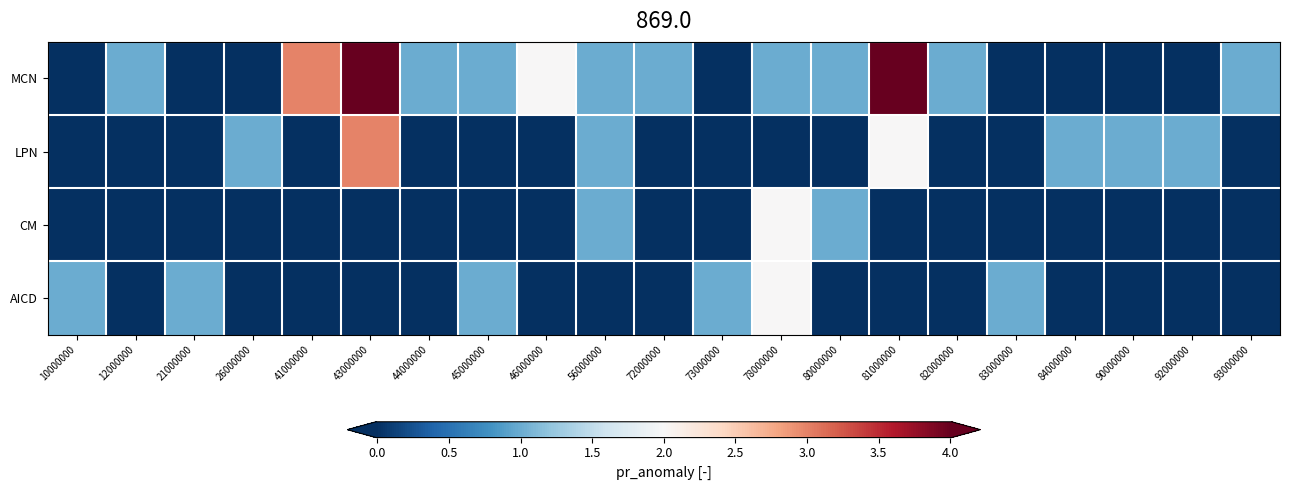

How many data points does each series have?

21